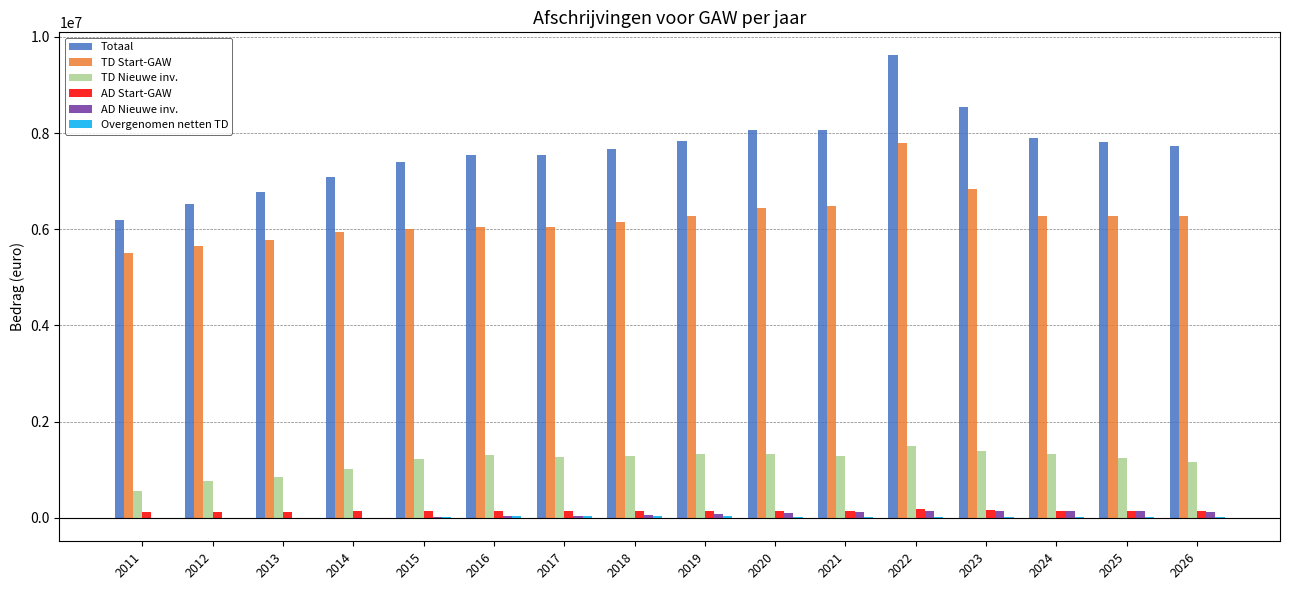

What is the approximate value of TD Start-GAW at 2024?

6280799.7